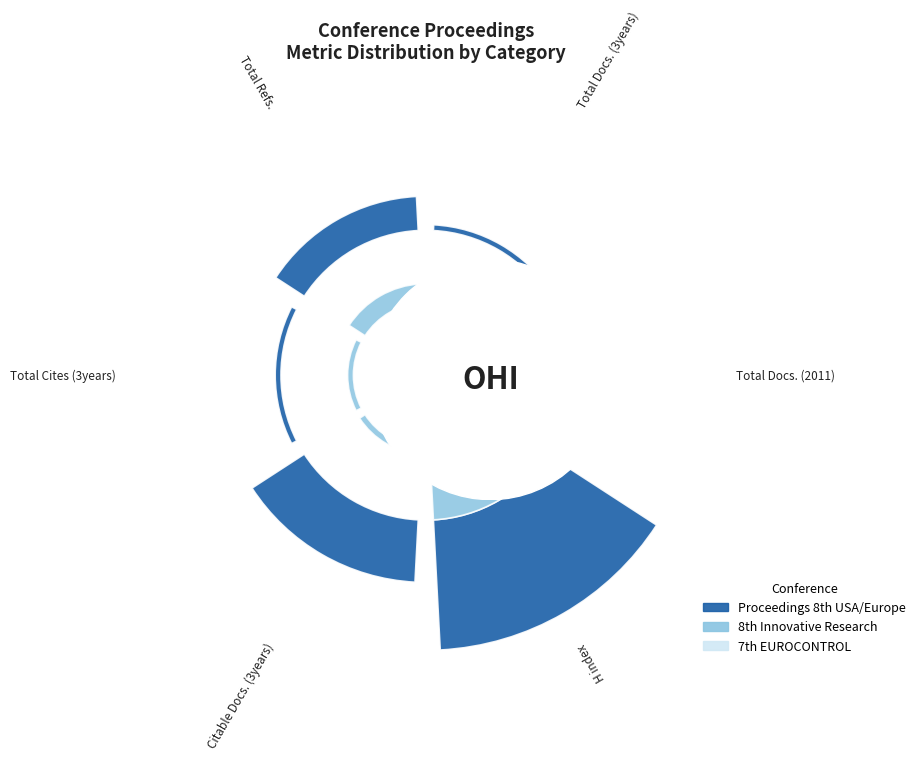

Which slice is the largest?

H index